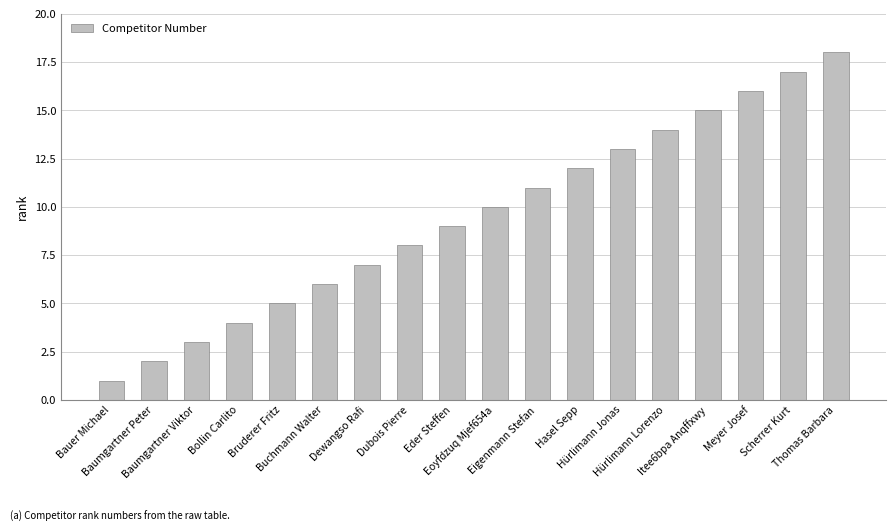

Approximately how many times larger is the value at Hürlimann Jonas compared to Bauer Michael?

13.0